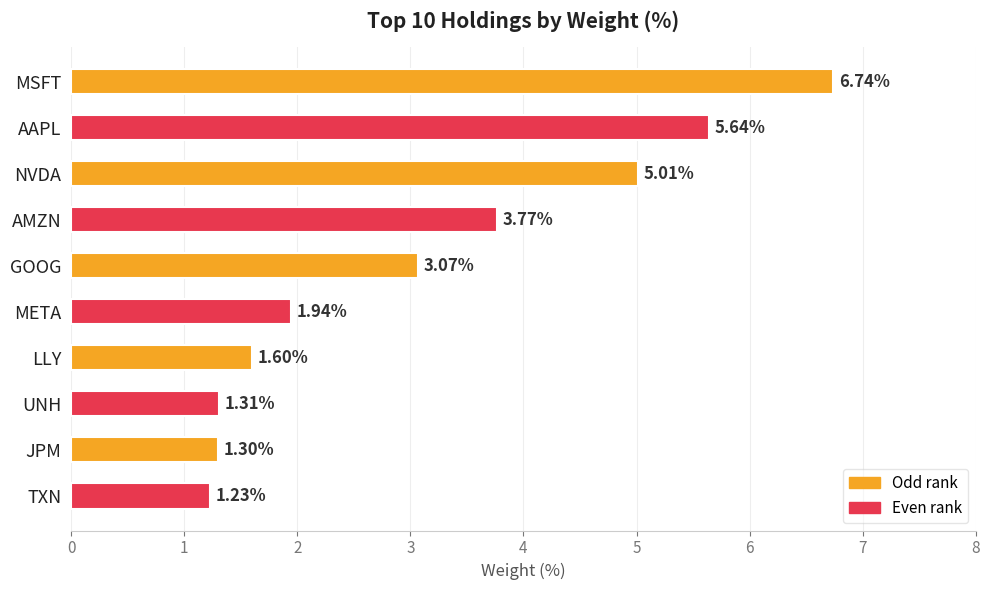

Which category has the lowest value across all series?

TXN